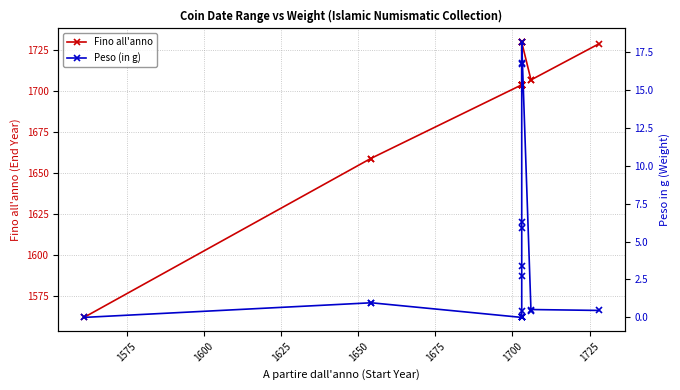

What is the sum of all Peso (in g) values?

73.7